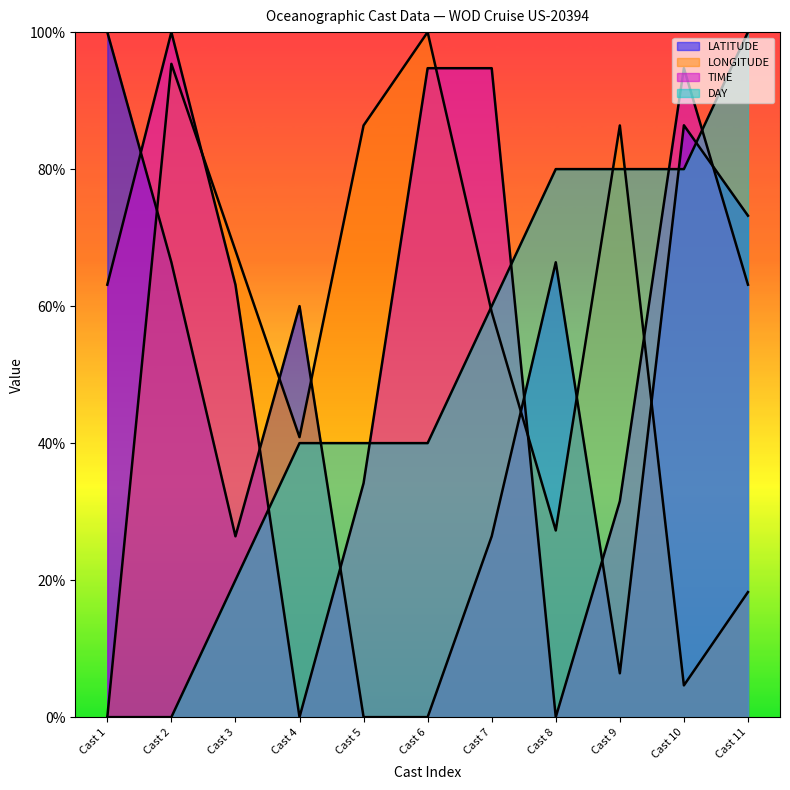

What is the value of the TIME point at the 5th from the left?

0.3